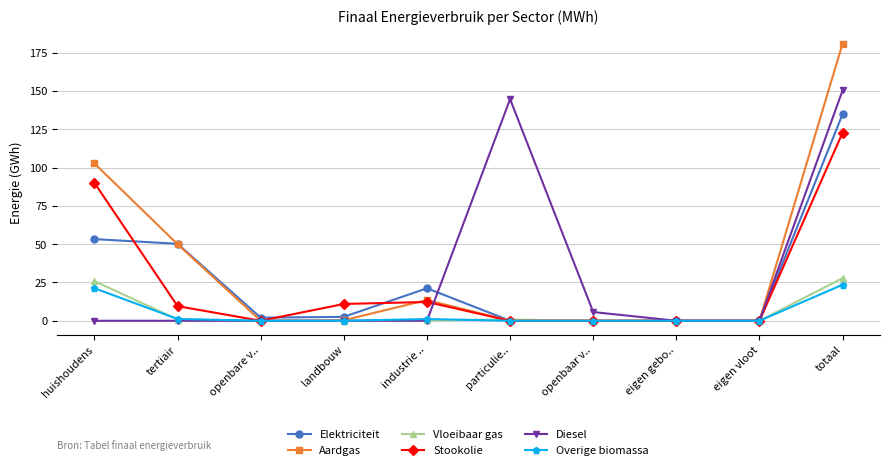

Is the value of Vloeibaar gas at particulie.. greater than the value of Aardgas at huishoudens?

No